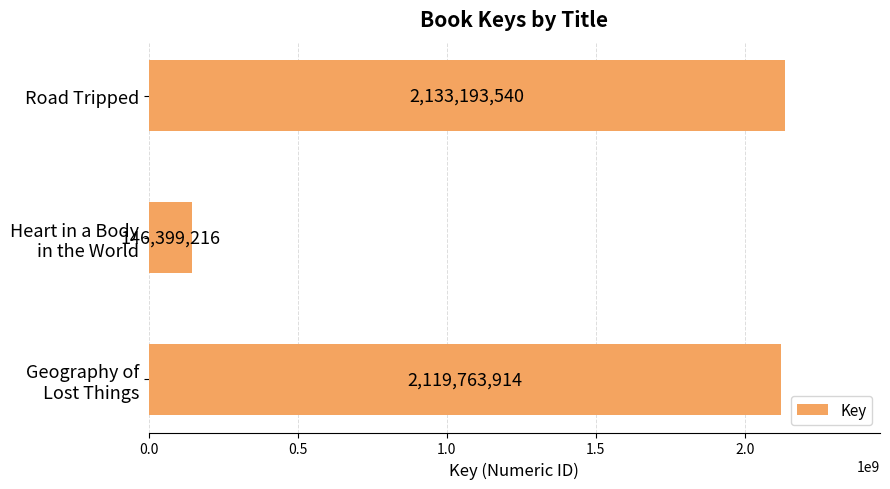

The value at Road Tripped is 2133193540. True or false?

True